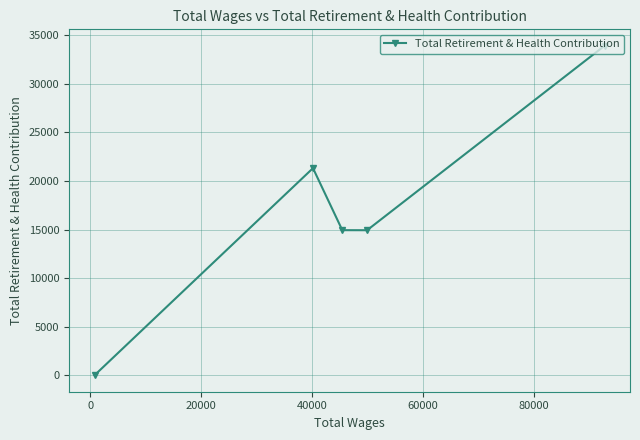

What is the difference between the second highest and minimum values?

21313